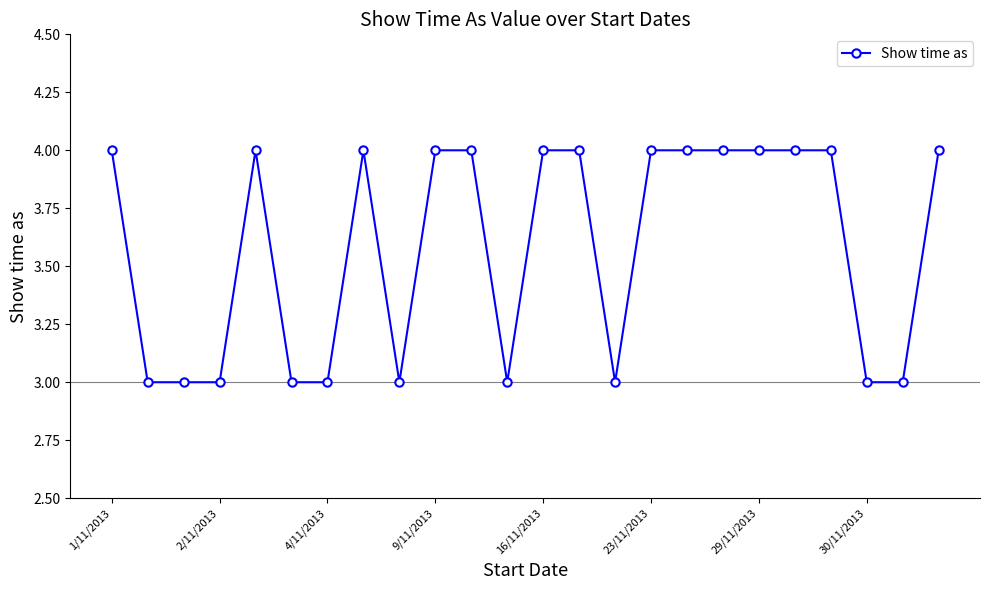

What is the value of the 9th point from the left?

3